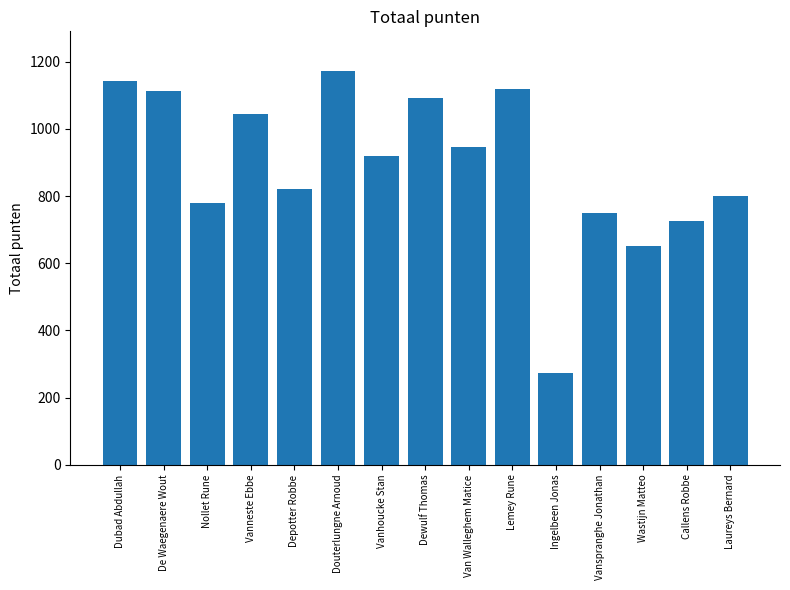

What is the sum of all values?

13347